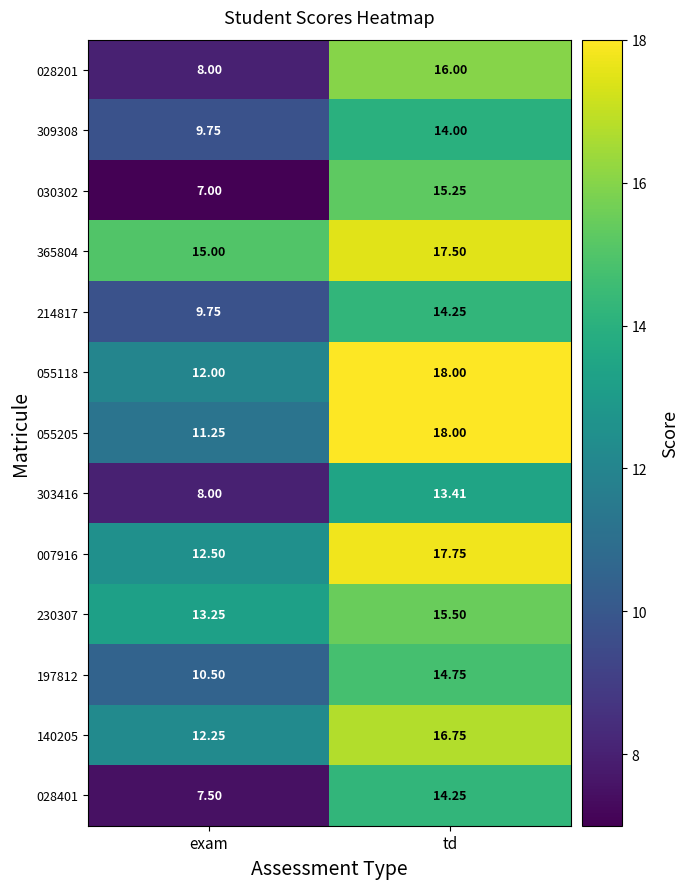

Where is 365804 nearest to the value 16?

exam